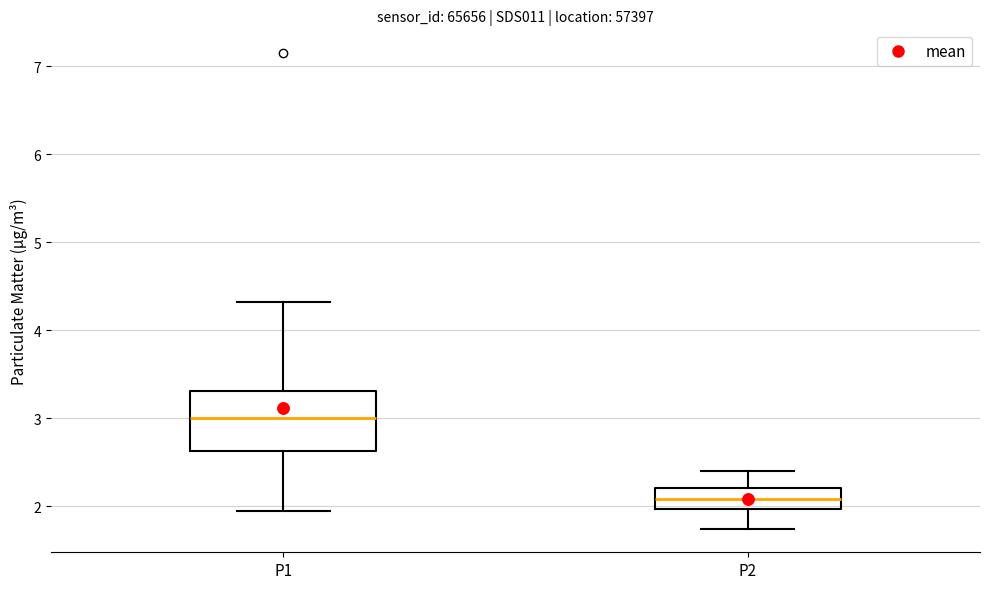

Where is the upper edge of the box for P2 on the y-axis? The values are not printed on the chart, so give them approximately, as read against the axis.

2.2